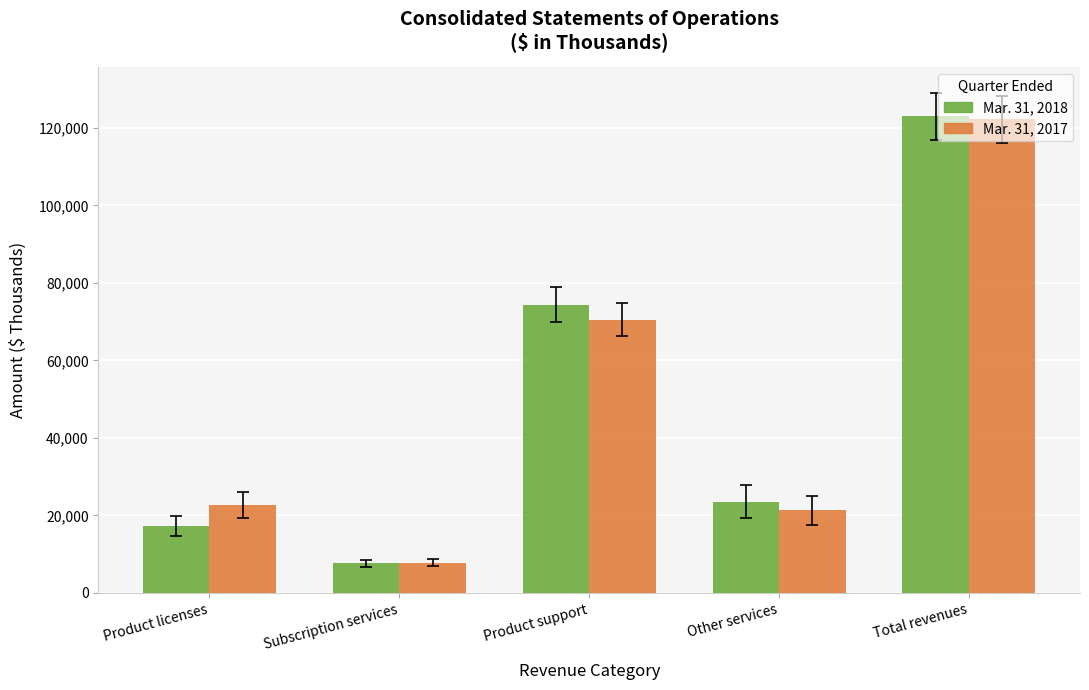

The value of Mar. 31, 2018 at Product licenses is 7805. True or false?

False